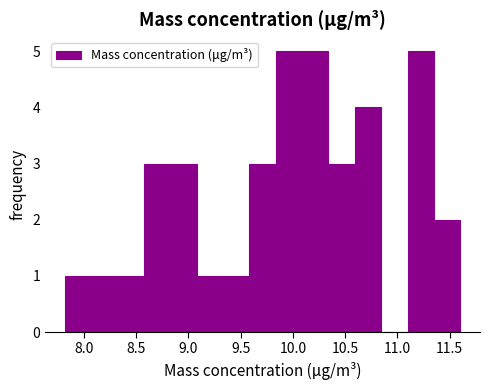

What is the height of the bar covering 11.10 to 11.35 on the x-axis? Neither the bar edges nor the heights are printed on the chart, so give them approximately, as read against the axes.

5